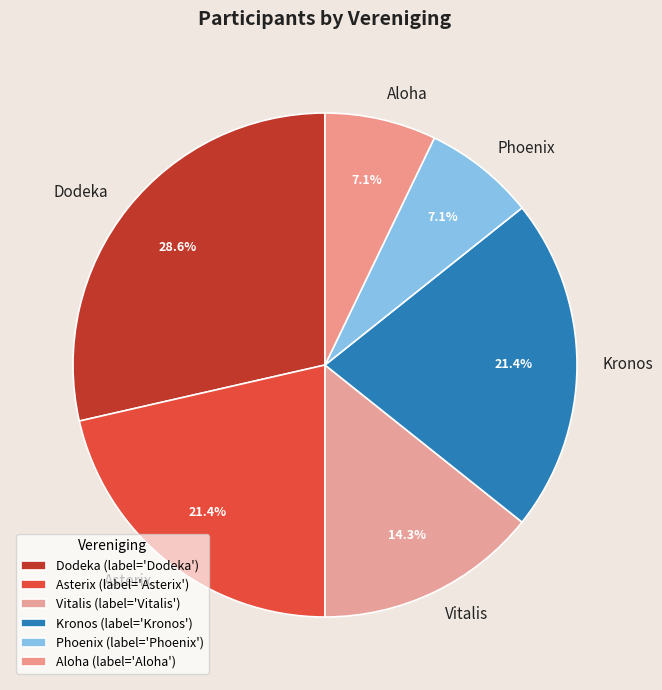

To the nearest percent, what portion does Aloha represent?

7%